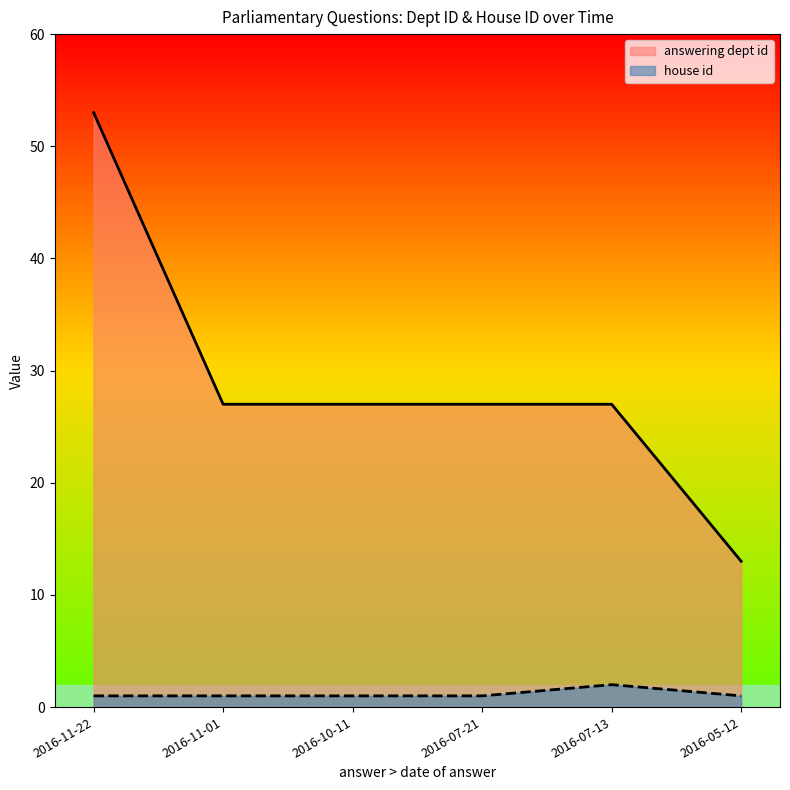

True or false: house id and answering dept id intersect in this chart.

False